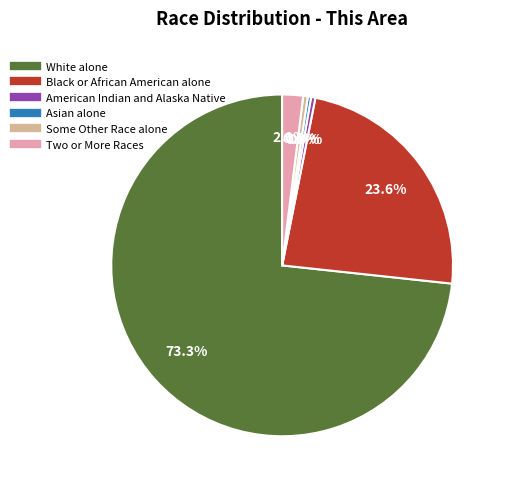

To the nearest percent, what percentage of the pie is White alone?

73%